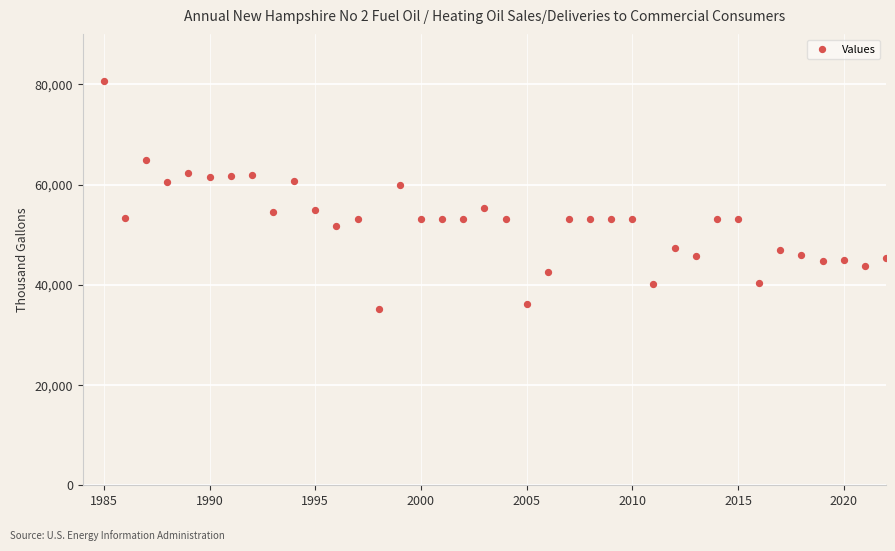

What is the range of Y values (max minus min)?

45498.0